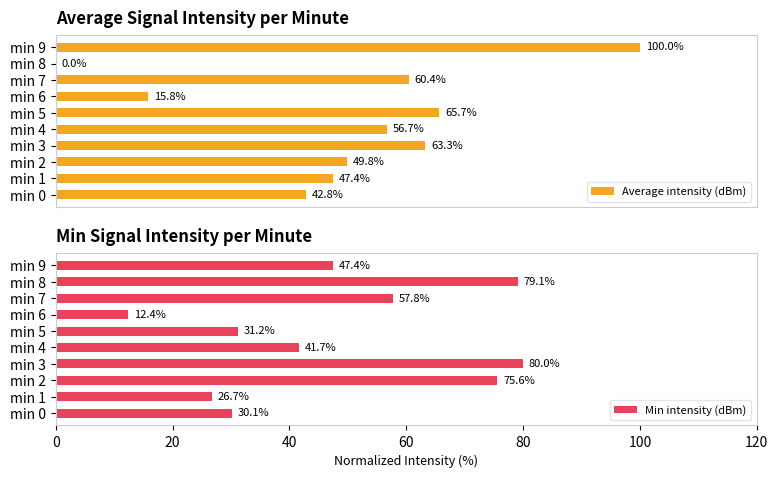

What is the approximate value of Min intensity (dBm) at min 8?

79.1